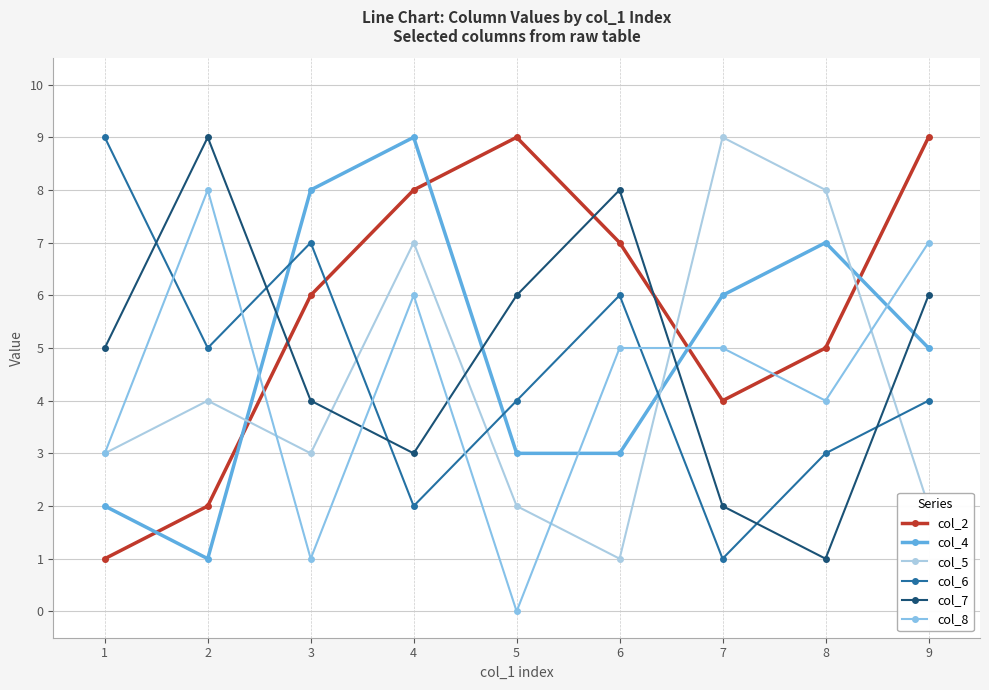

Where does the col_2 series first go above 6?

4